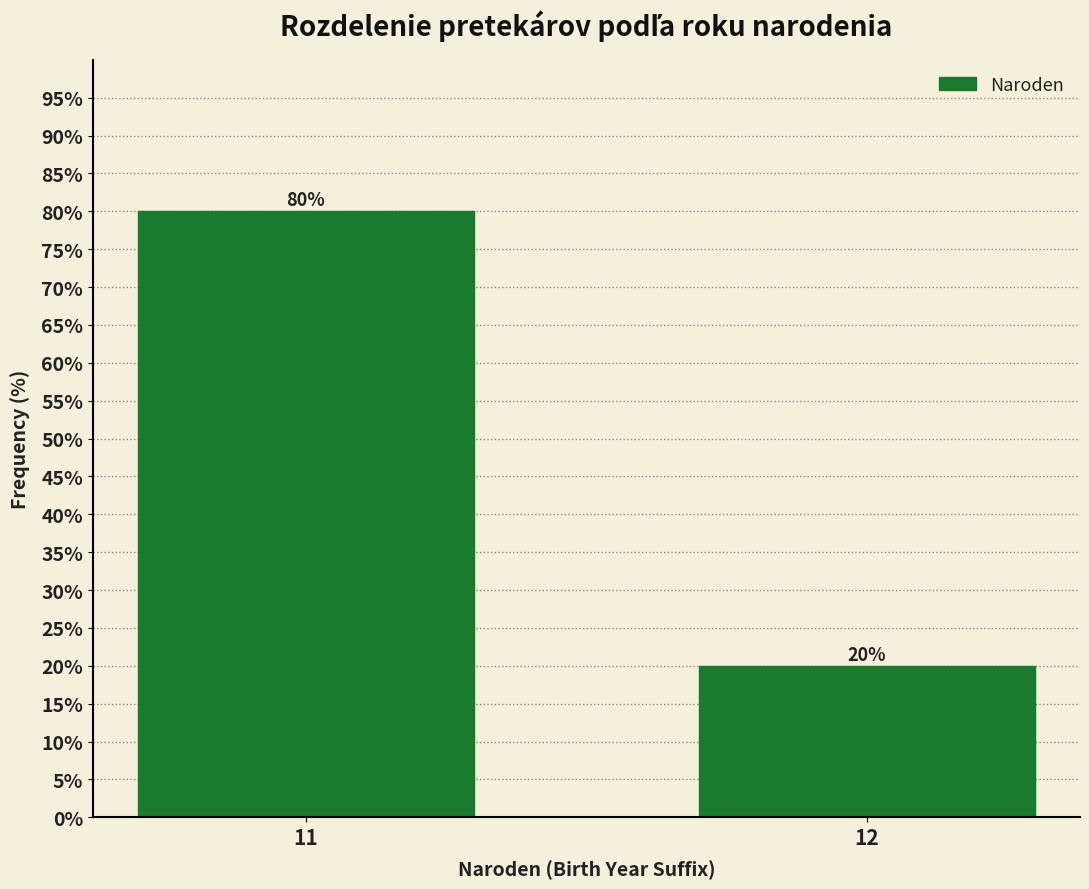

Reading left to right, transcribe all the data shown in this chart.

80	20